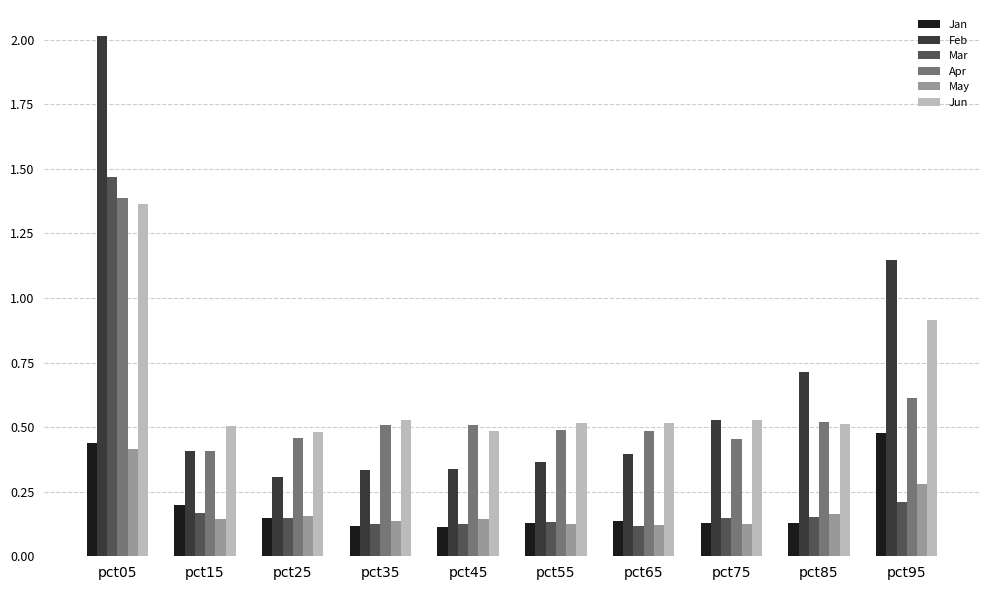

Which category has the highest value in the Feb series?

pct05